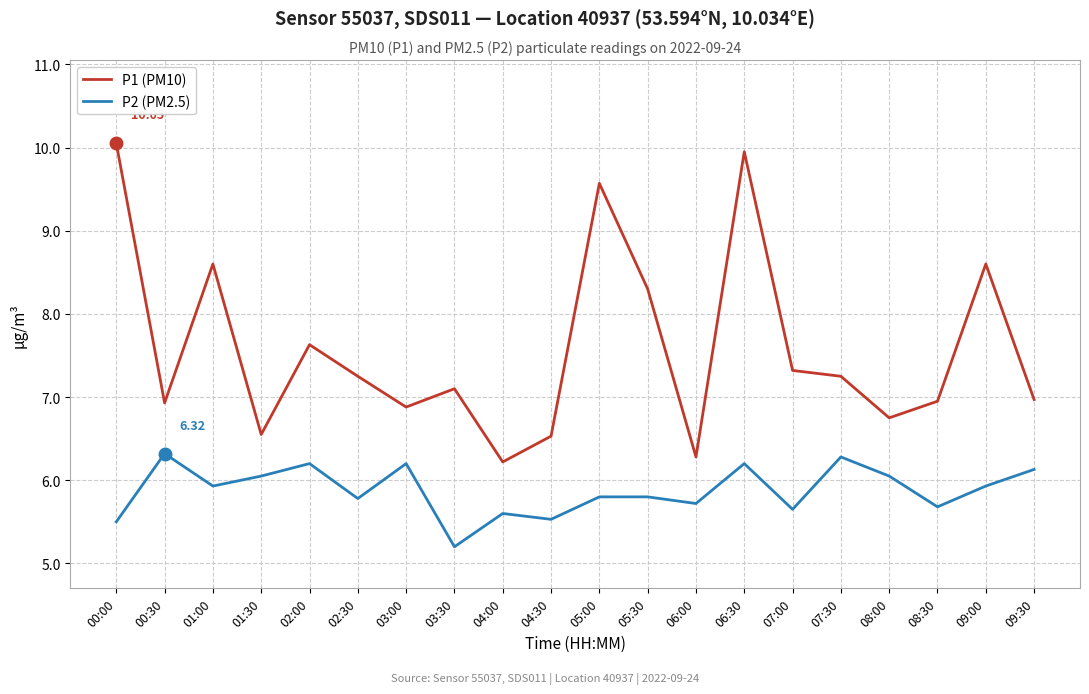

What is the total value across all series at 07:30?

13.5